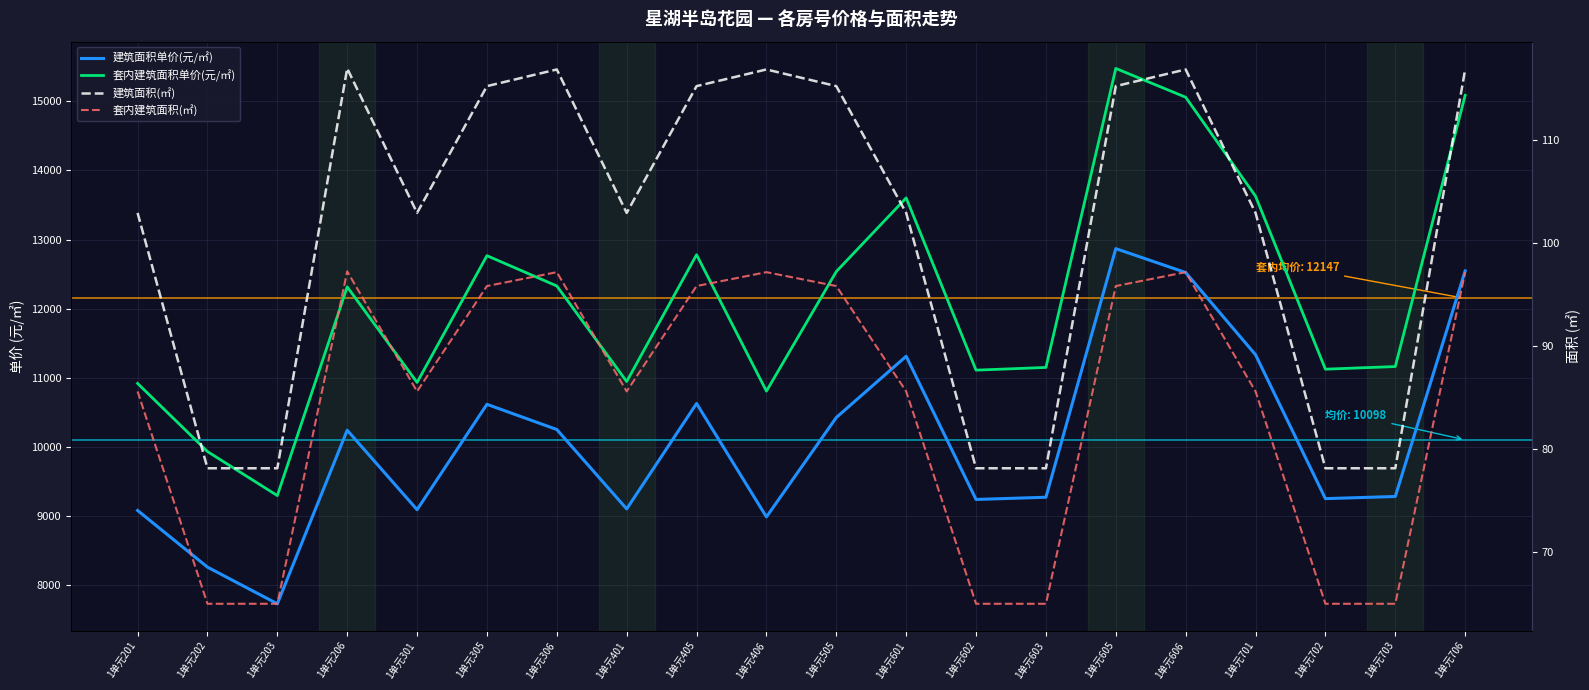

Rank the series by their maximum value, from lowest to highest.

套内建筑面积(㎡), 建筑面积(㎡), 建筑面积单价(元/㎡), 套内建筑面积销售单价(元/㎡)